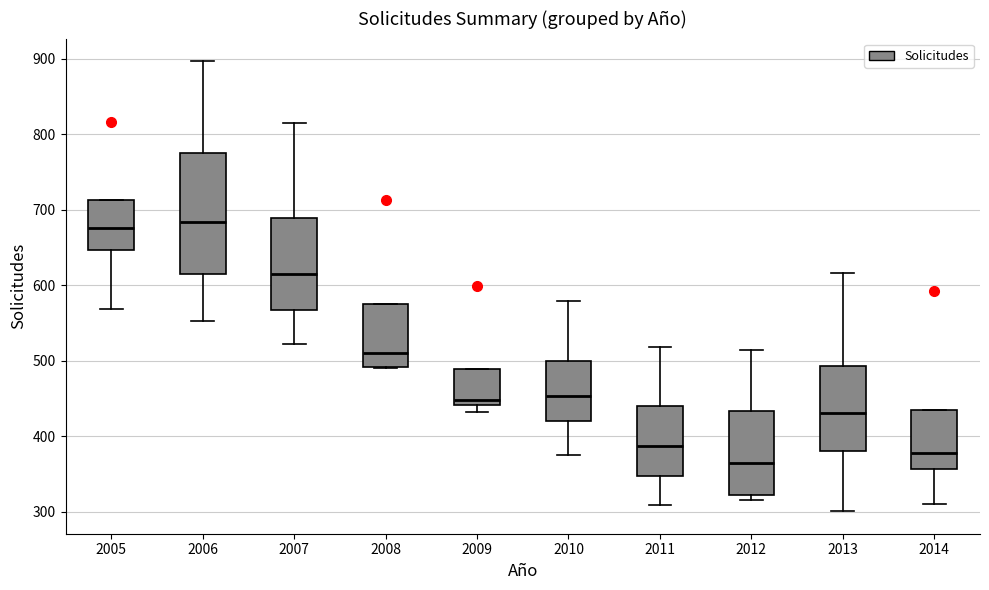

Where does the median line of the box at x = 2010 sit on the y-axis? The values are not printed on the chart, so give them approximately, as read against the axis.

450